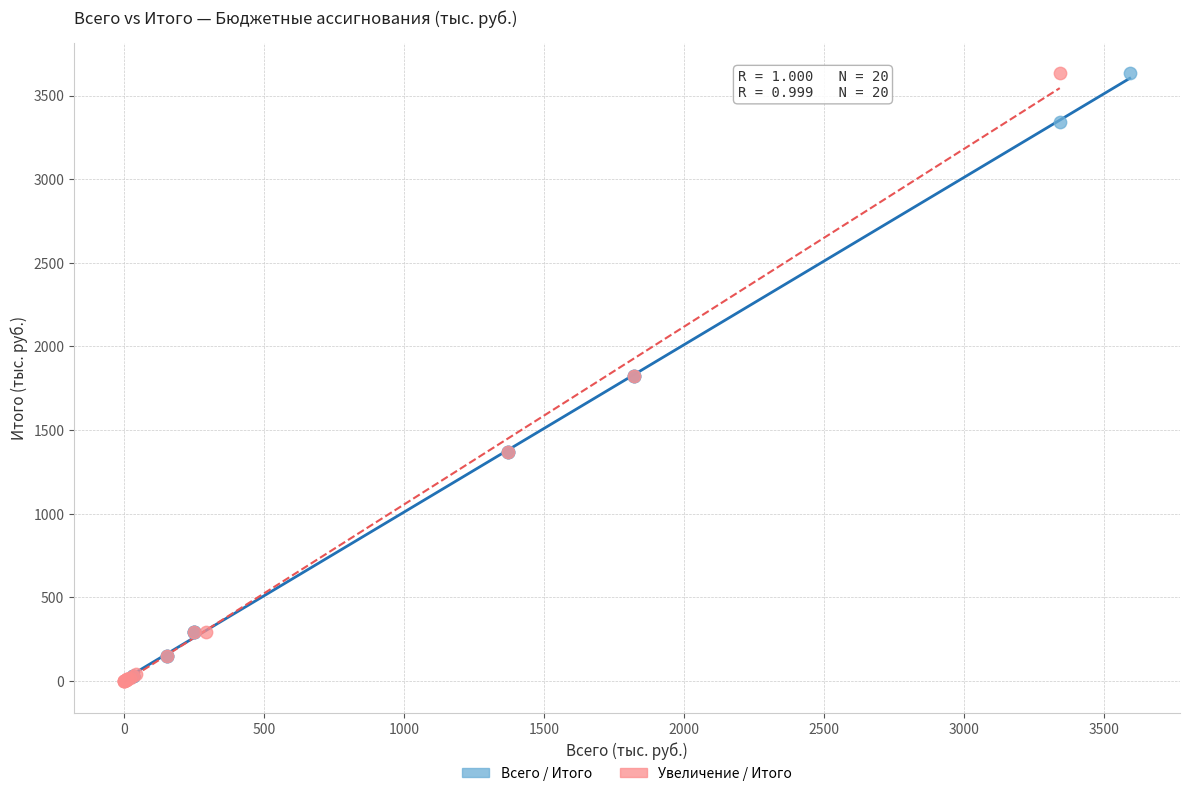

Which series has the widest spread of Y values?

Увеличение / Итого